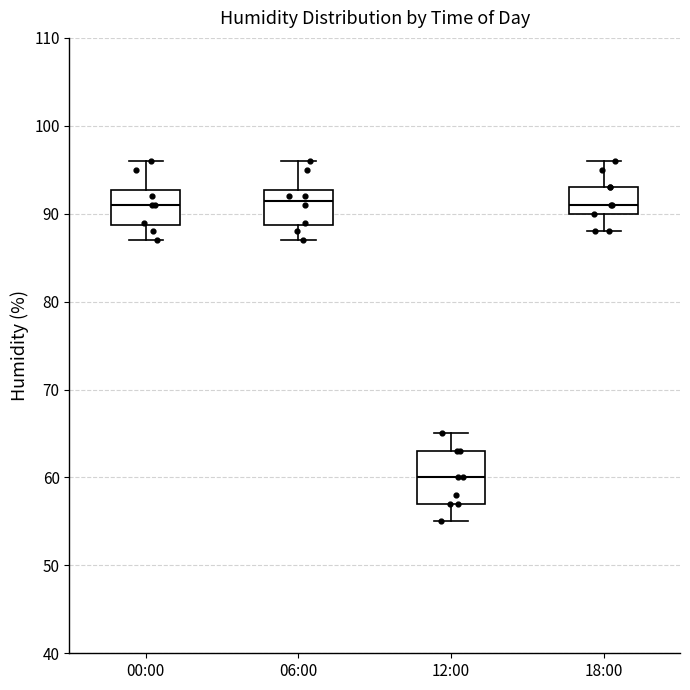

Reading left to right, transcribe this box plot: for each box, give where its median line is, the range the box spans, and where its two whiskers end, as read against the y-axis. The values are not printed on the chart, so give them approximately, as read against the axis.

00:00: median 91, box 89 to 93, whiskers 87 to 96
06:00: median 92, box 89 to 93, whiskers 87 to 96
12:00: median 60, box 57 to 63, whiskers 55 to 65
18:00: median 91, box 90 to 93, whiskers 88 to 96